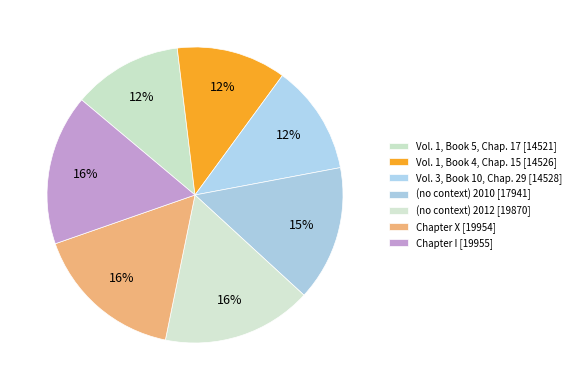

What is the total percentage of Vol. 1, Book 4, Chap. 15 and Chapter I?

28.4%